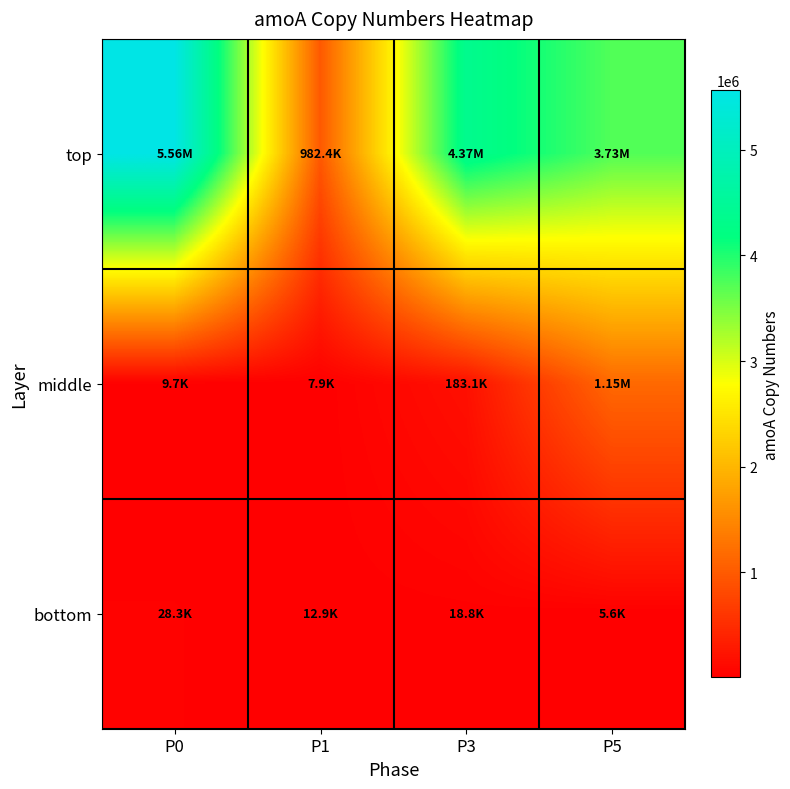

Reading left to right, what are all the values shown in this chart?

top: P0=5563440.0	P1=982412.8	P3=4374008.3	P5=3731117.7
middle: P0=9663.5	P1=7884.2	P3=183080.1	P5=1149984.2
bottom: P0=28275.5	P1=12922.8	P3=18837.6	P5=5605.6